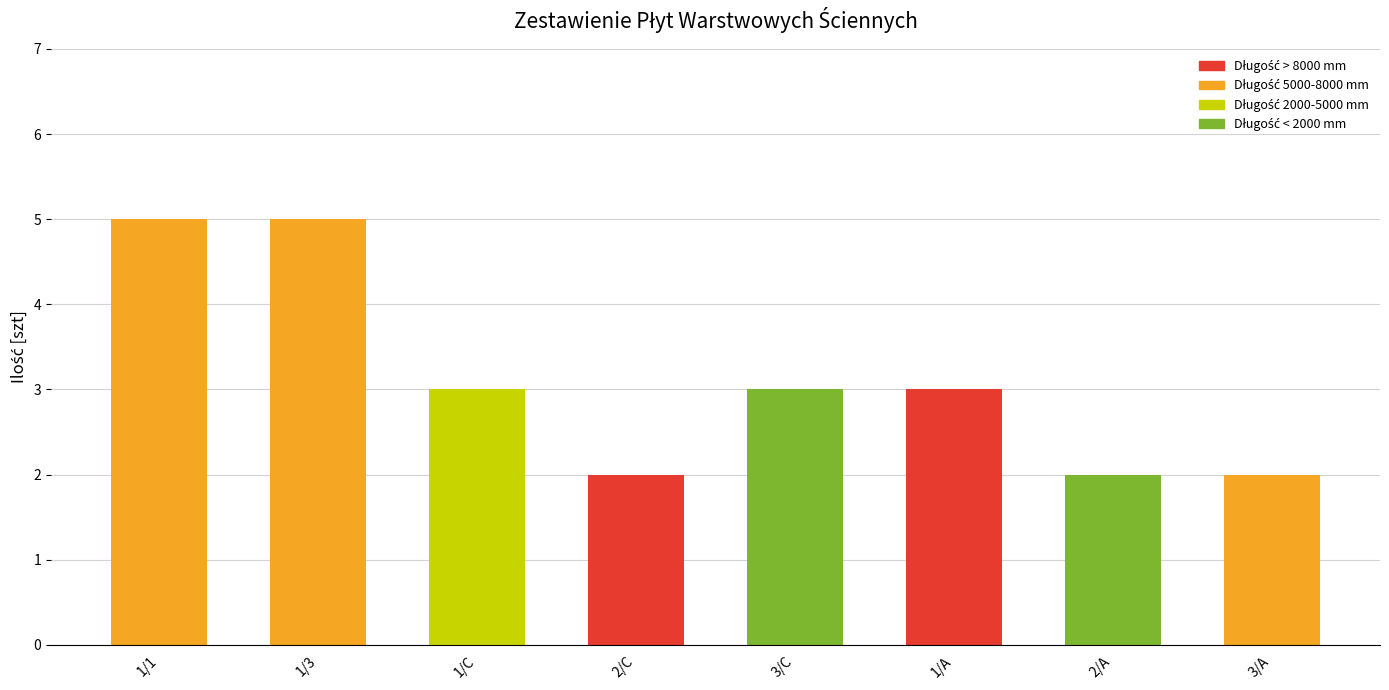

How many categories are shown in the chart?

8